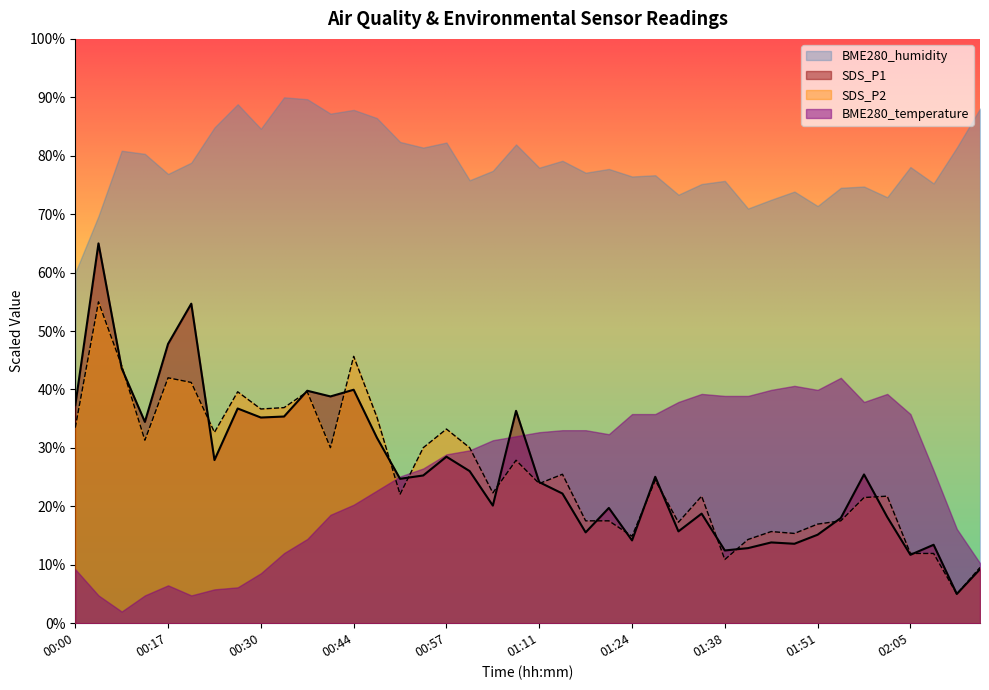

List the series in order of their peak value, lowest first.

BME280_temperature, SDS_P2, SDS_P1, BME280_humidity